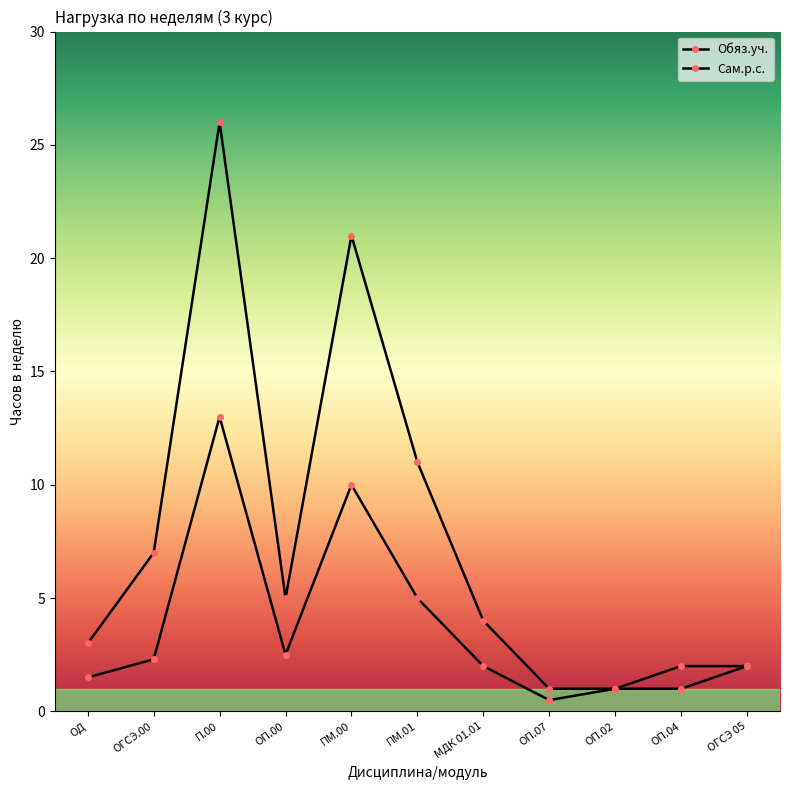

What is the total value across all series at ОП.00?

7.5